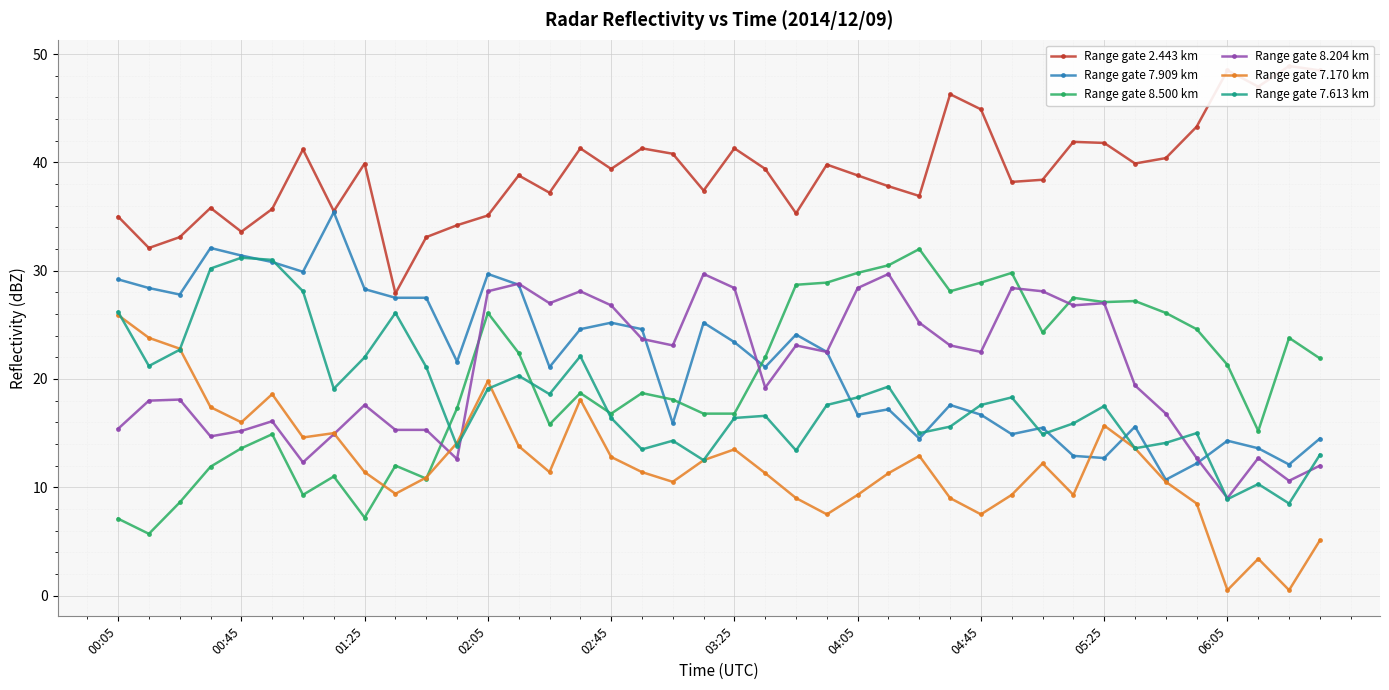

True or false: Range gate 8.500 km has more than 2 points higher than both neighbors.

True